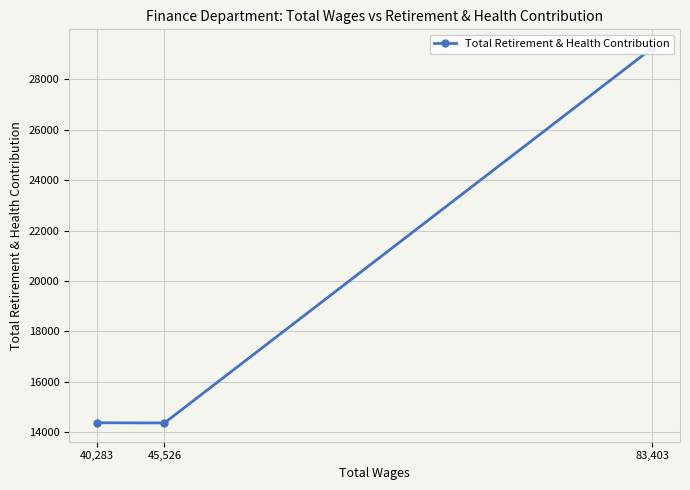

Rank the categories by value from lowest to highest.

45,526, 40,283, 83,403